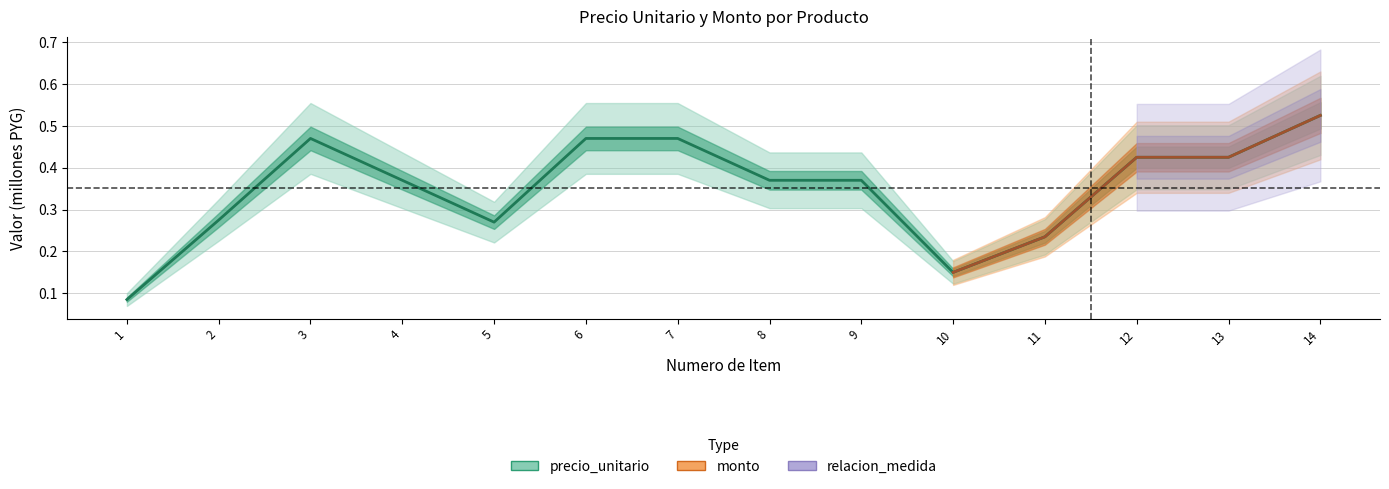

The value at 5 is 0.4. True or false?

False